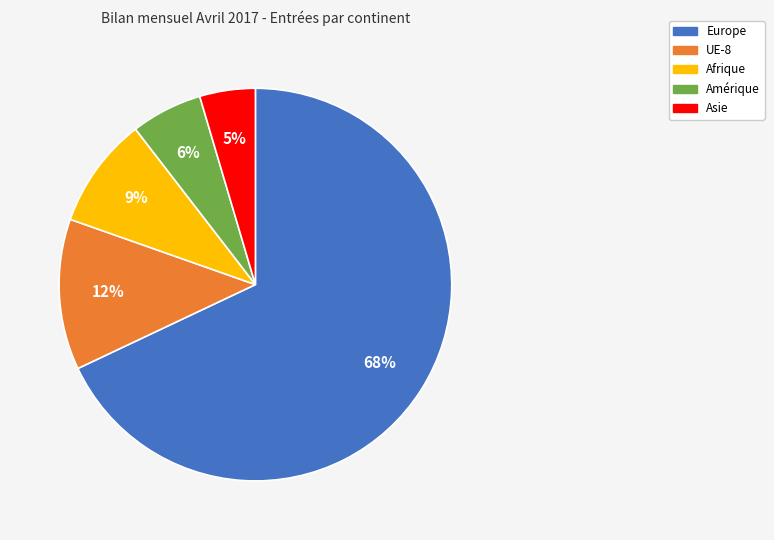

Which slice represents more than half of the pie?

Europe